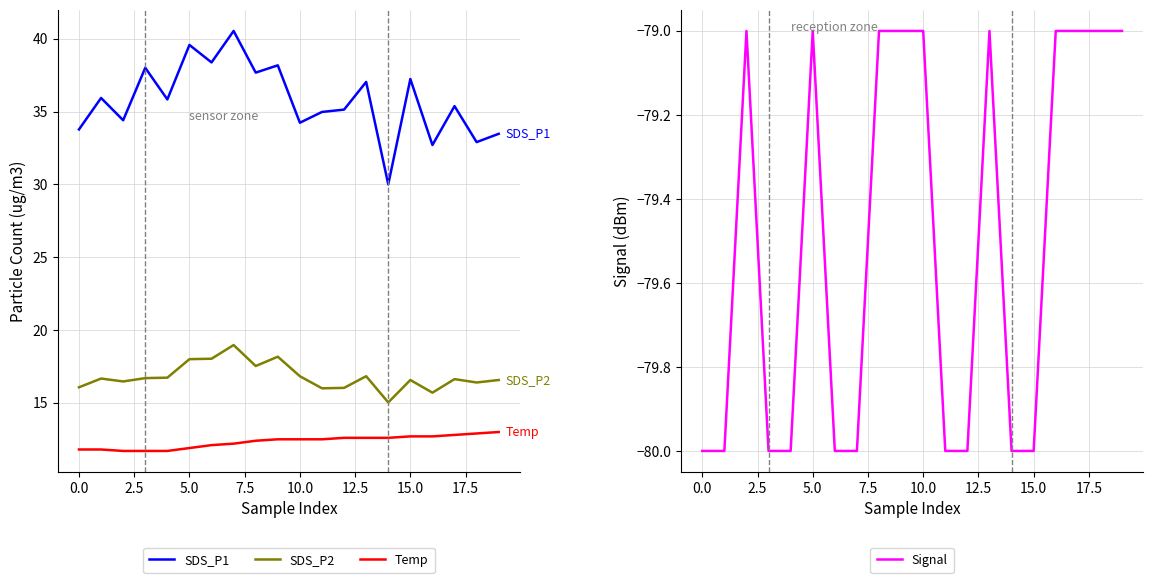

True or false: Temp and SDS_P1 intersect in this chart.

False